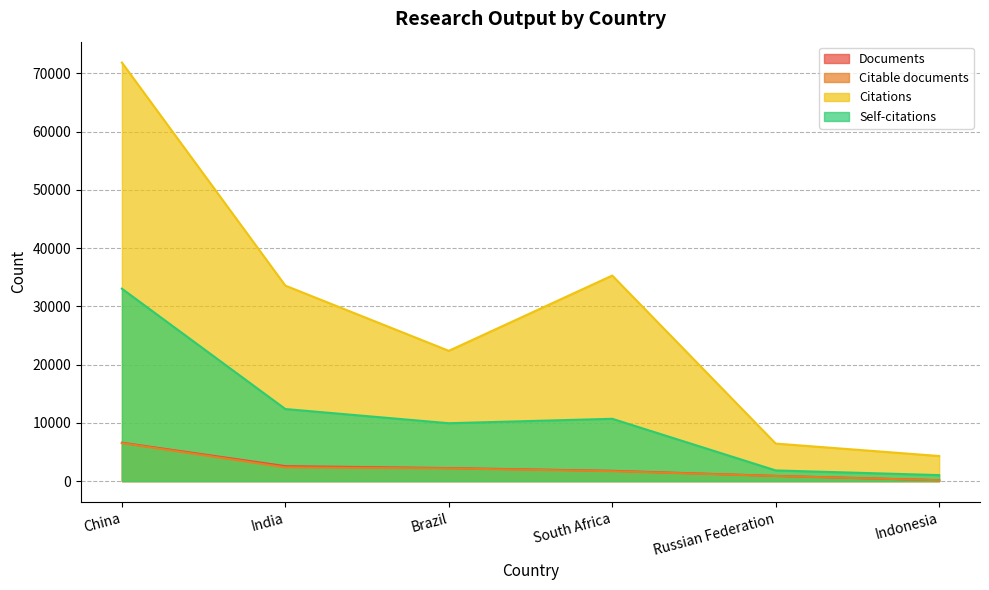

How many values in the Citations series are below 33566?

3